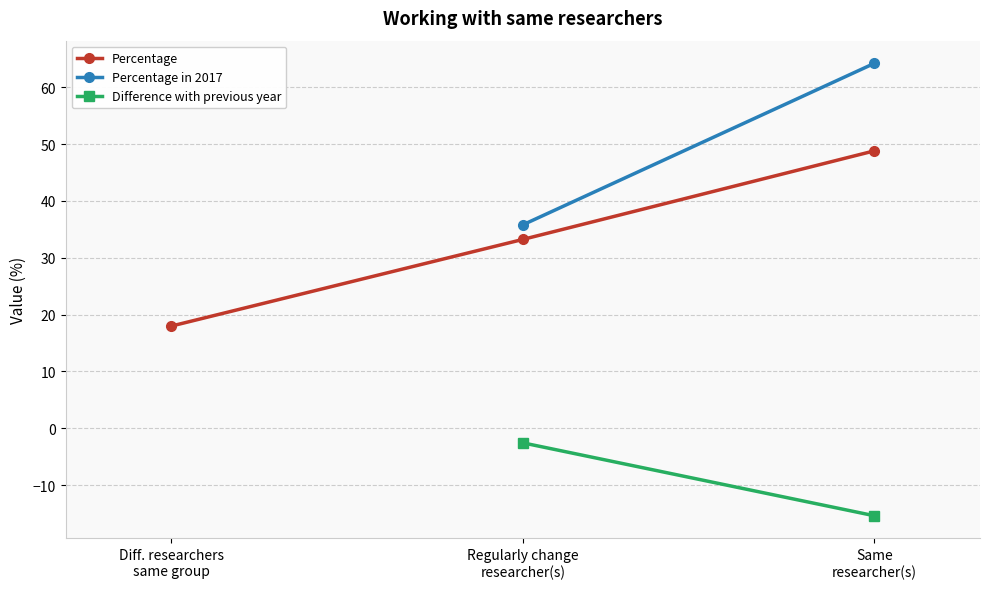

What is the average value?

33.3